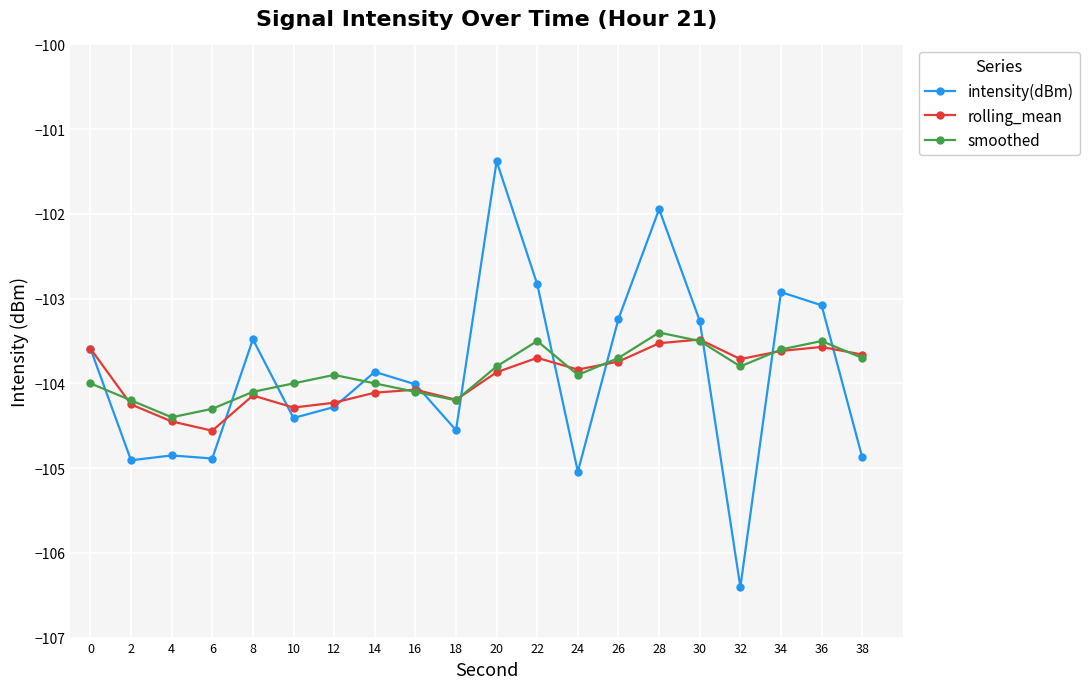

True or false: rolling_mean has a value of -67.0 at 28.

False